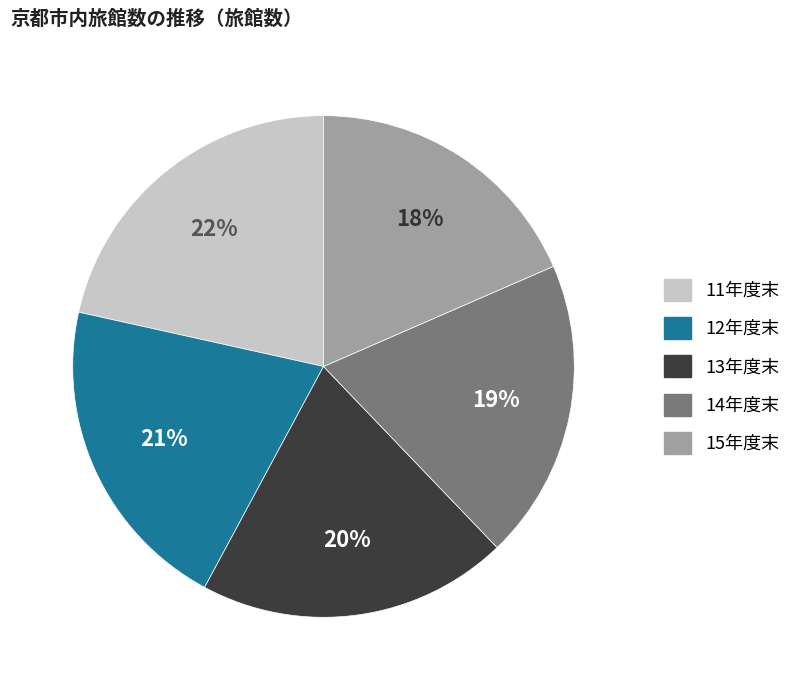

The 11年度末 slice represents 22% of the pie. True or false?

True